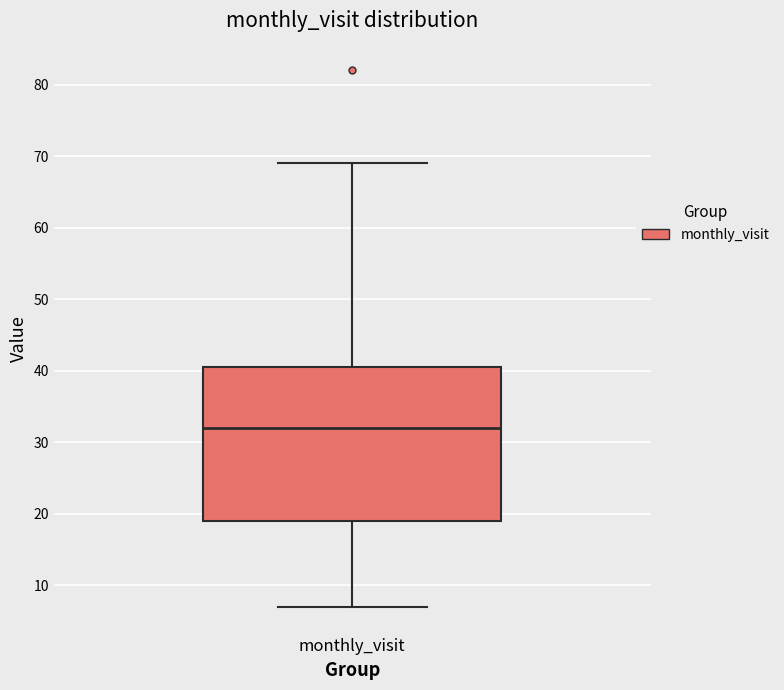

Where does the upper whisker of the box for monthly_visit end on the y-axis? The values are not printed on the chart, so give them approximately, as read against the axis.

69